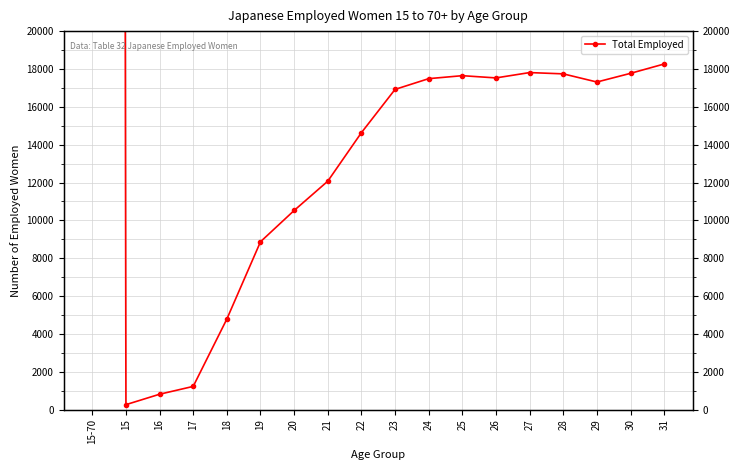

How many interior local valleys (lower than both neighbors) does the data have?

3